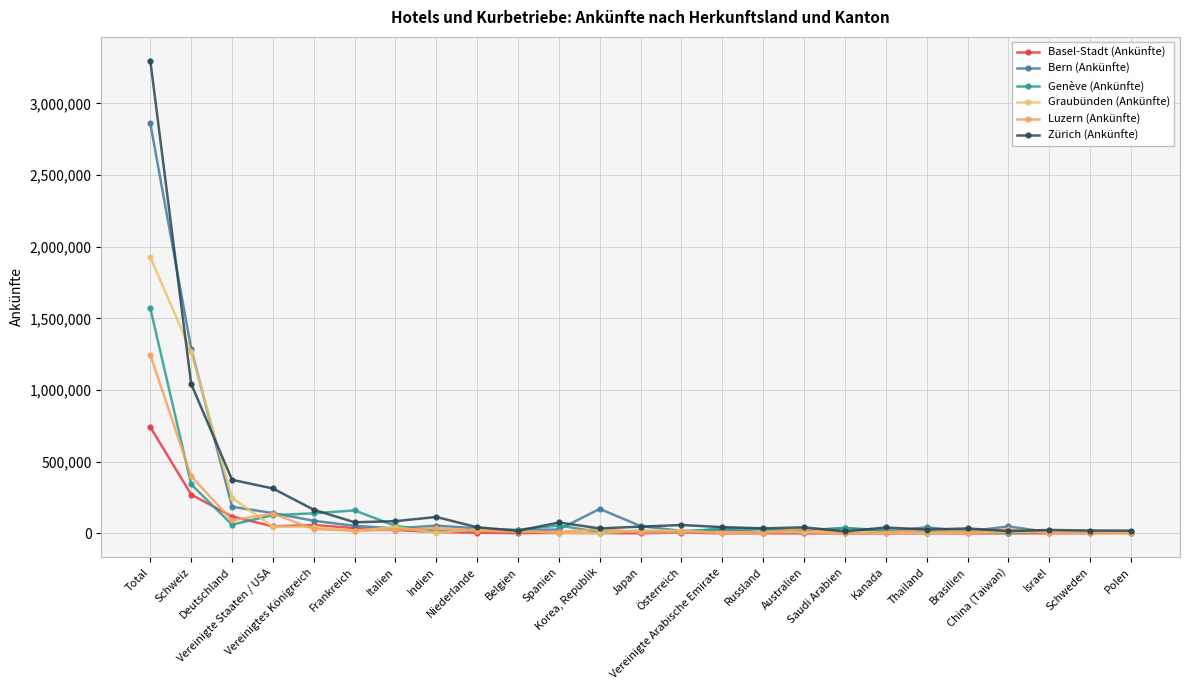

How many lines are shown in the chart?

6